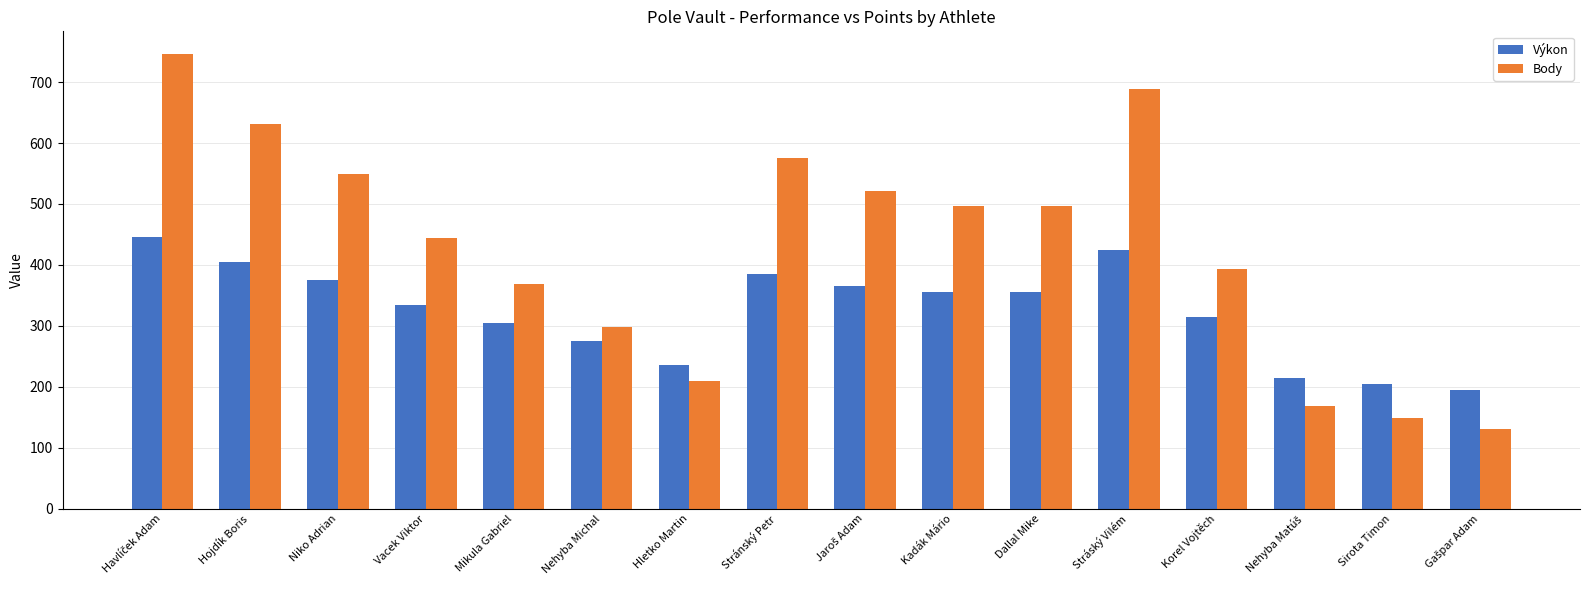

What is the spread (max minus min) of values at Vacek Viktor?

109